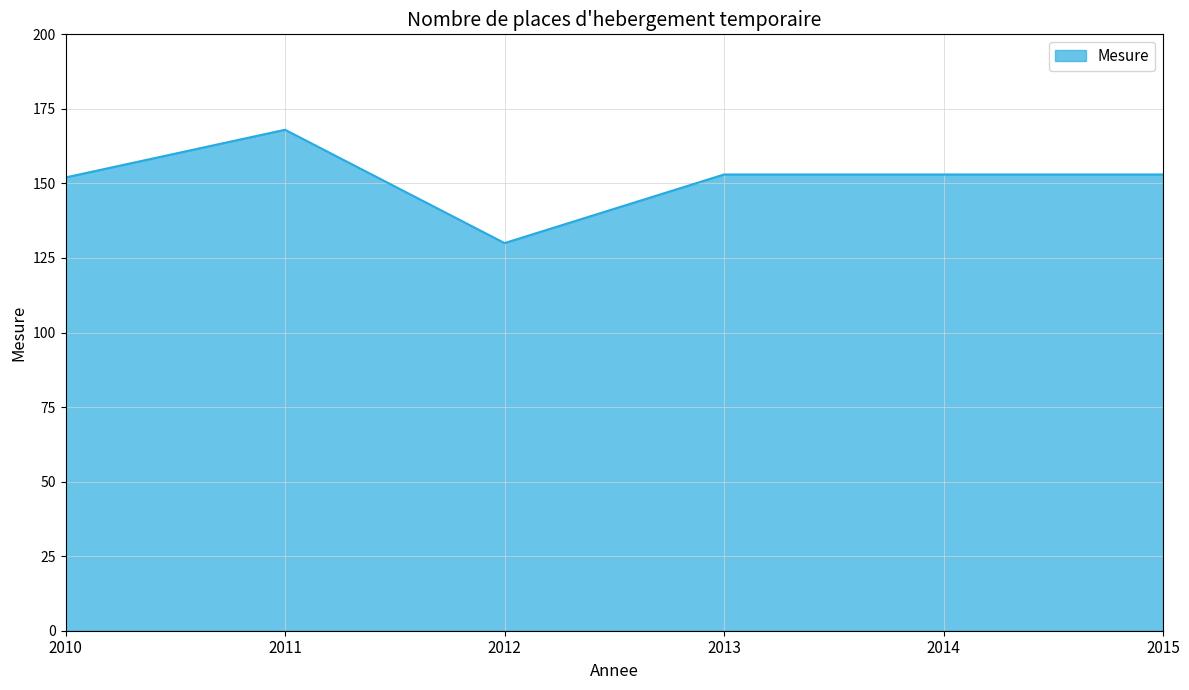

At which label does the data first exceed 153?

2011